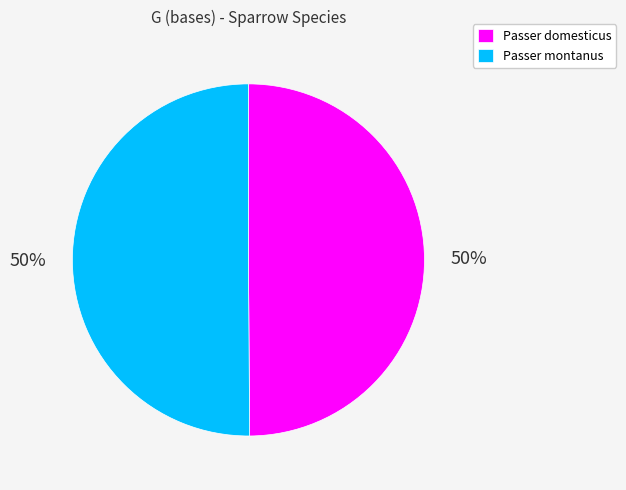

Approximately how many times larger is the value at Passer domesticus compared to Passer montanus?

1.0